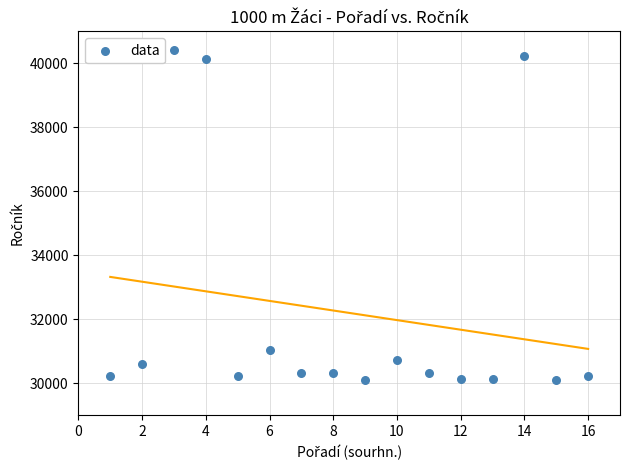

What is the range of Y values (max minus min)?

10314